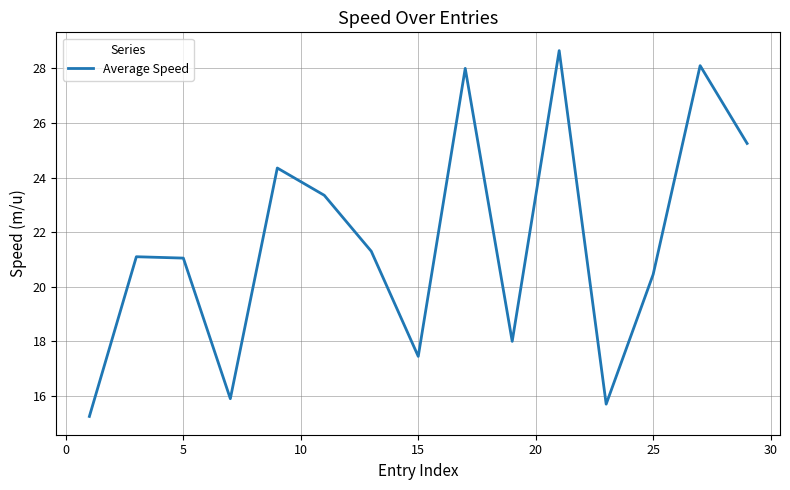

What is the greatest value displayed?

28.7